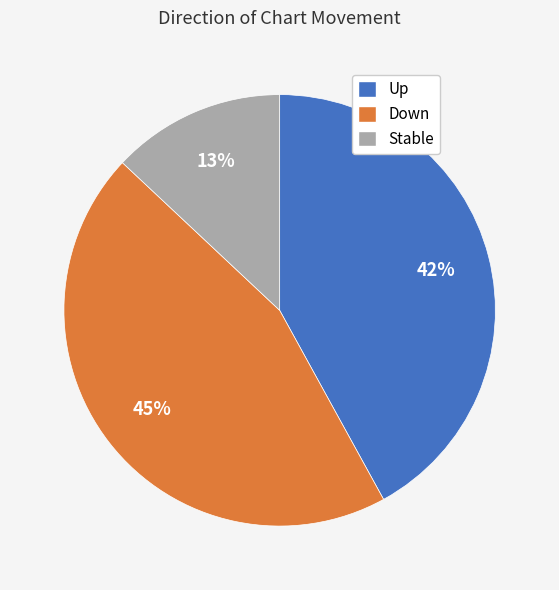

Is there any slice that represents more than half of the pie?

No